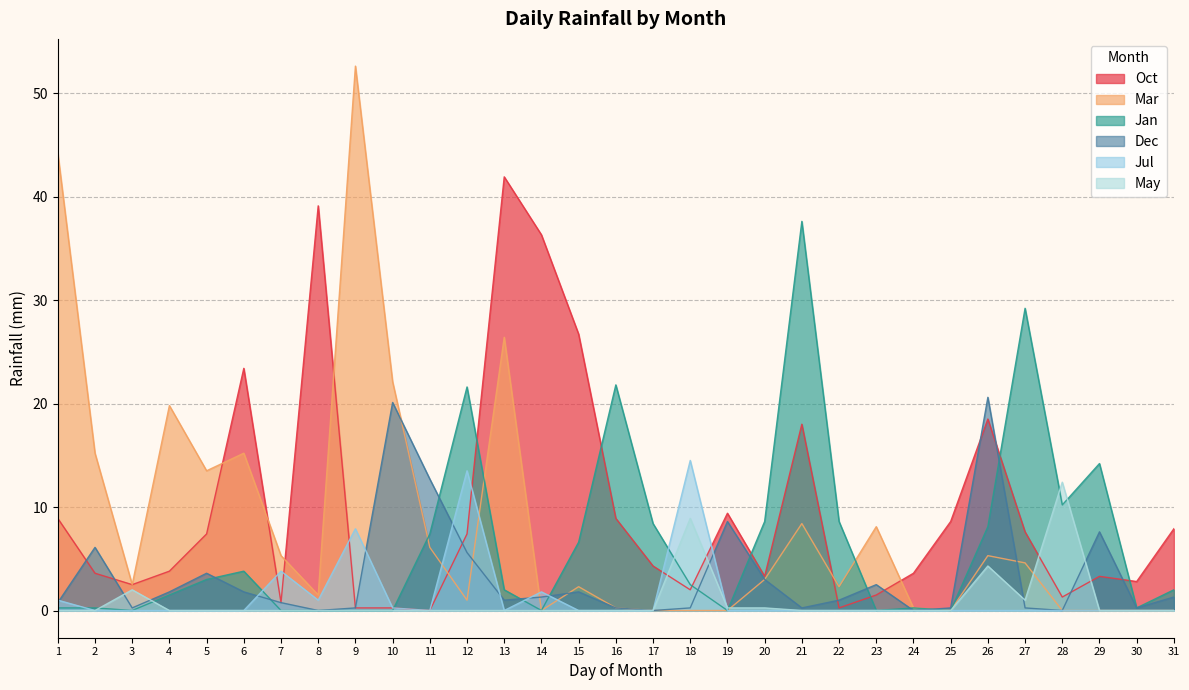

How many positive values does the Mar series have?

22